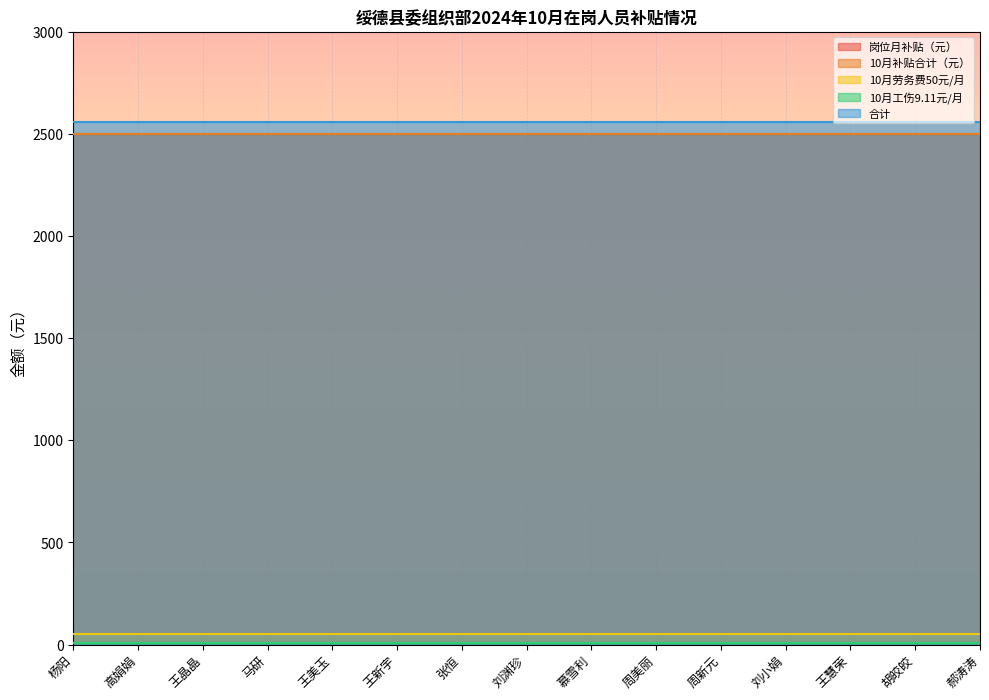

Which series changed the most between 杨阳 and 刘渊珍?

岗位月补贴（元）